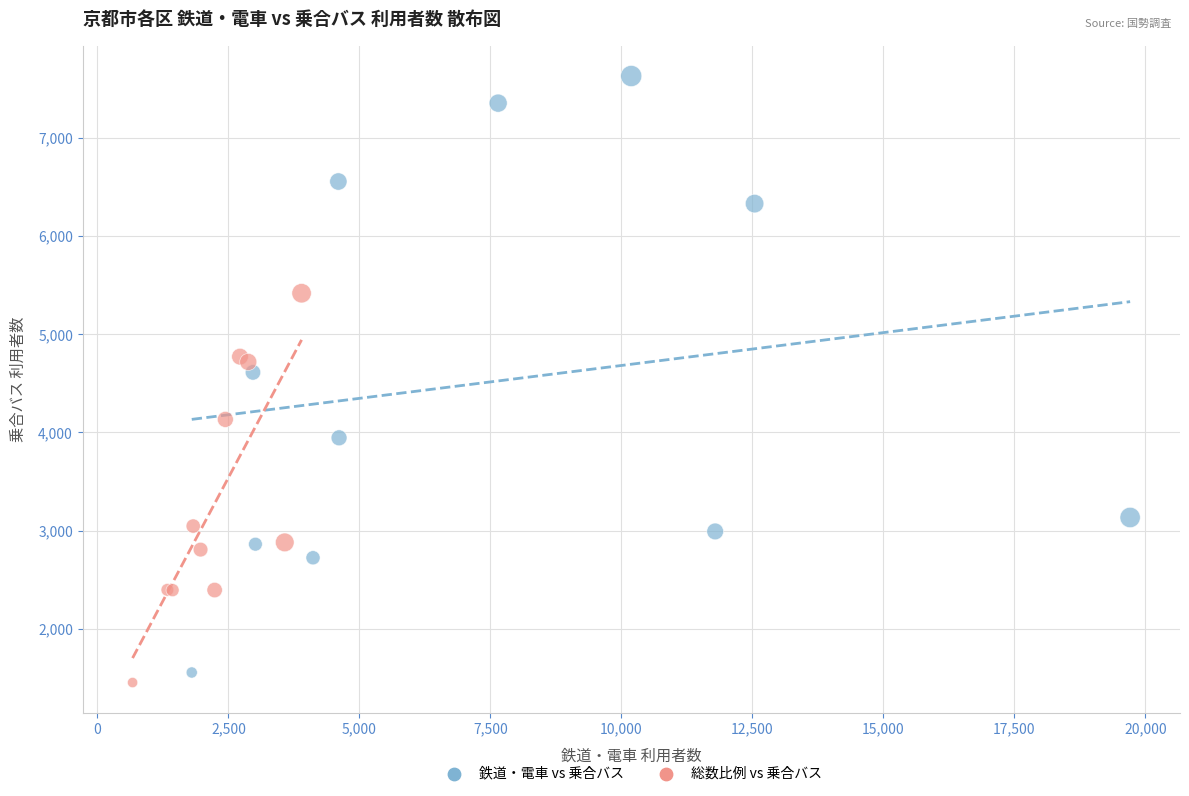

Which series has the widest spread of Y values?

鉄道・電車 vs 乗合バス